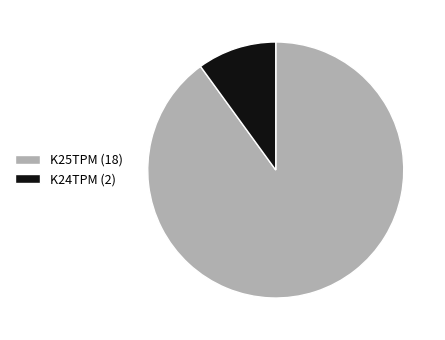

Does K24TPM represent more than half of the total?

No